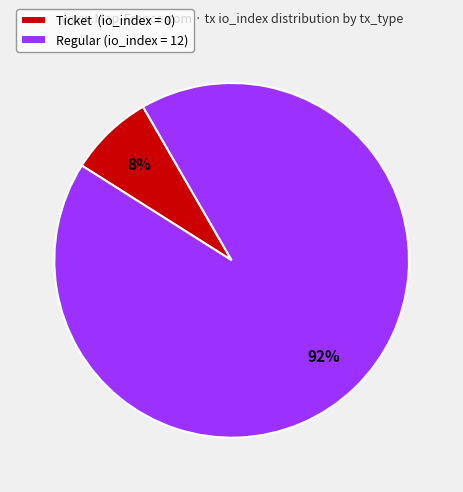

Which has a higher value, Ticket (io_index = 0) or Regular (io_index = 12)?

Regular (io_index = 12)